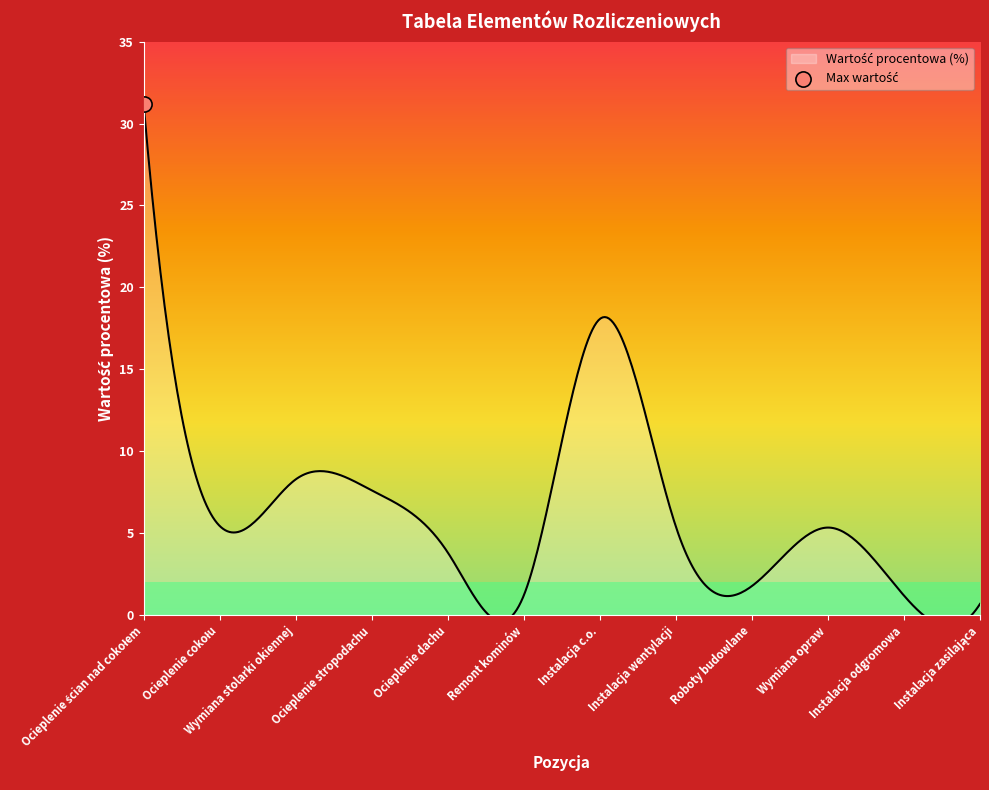

What is the ratio of the value at Instalacja wentylacji to the value at Ocieplenie dachu?

1.4